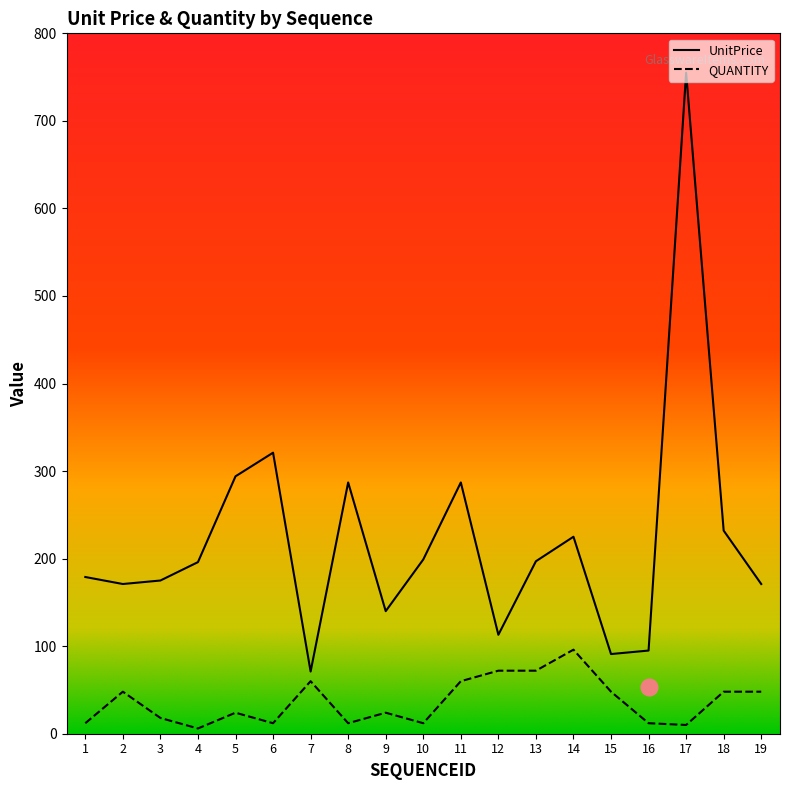

At which label is UnitPrice closest to 413?

6